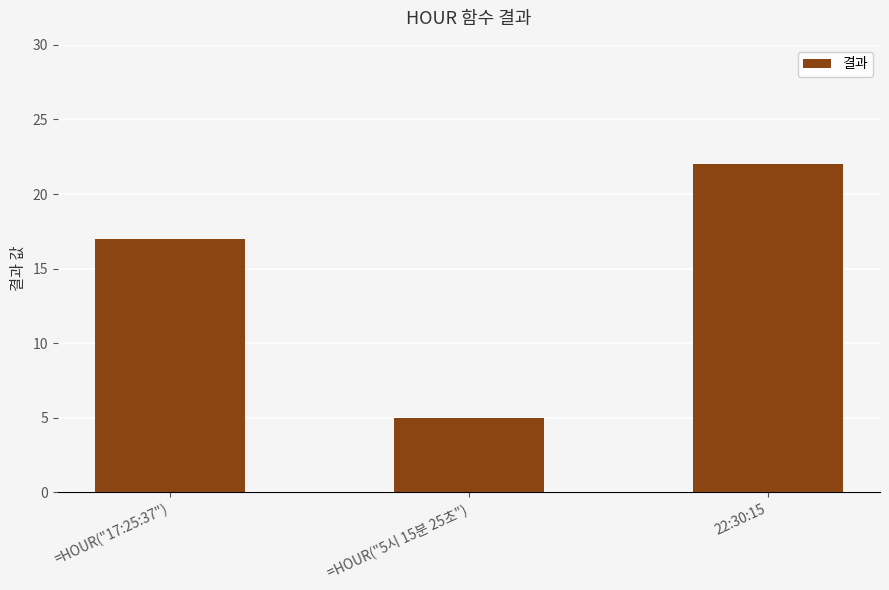

Are the bars grouped side by side (vs. stacked)?

No